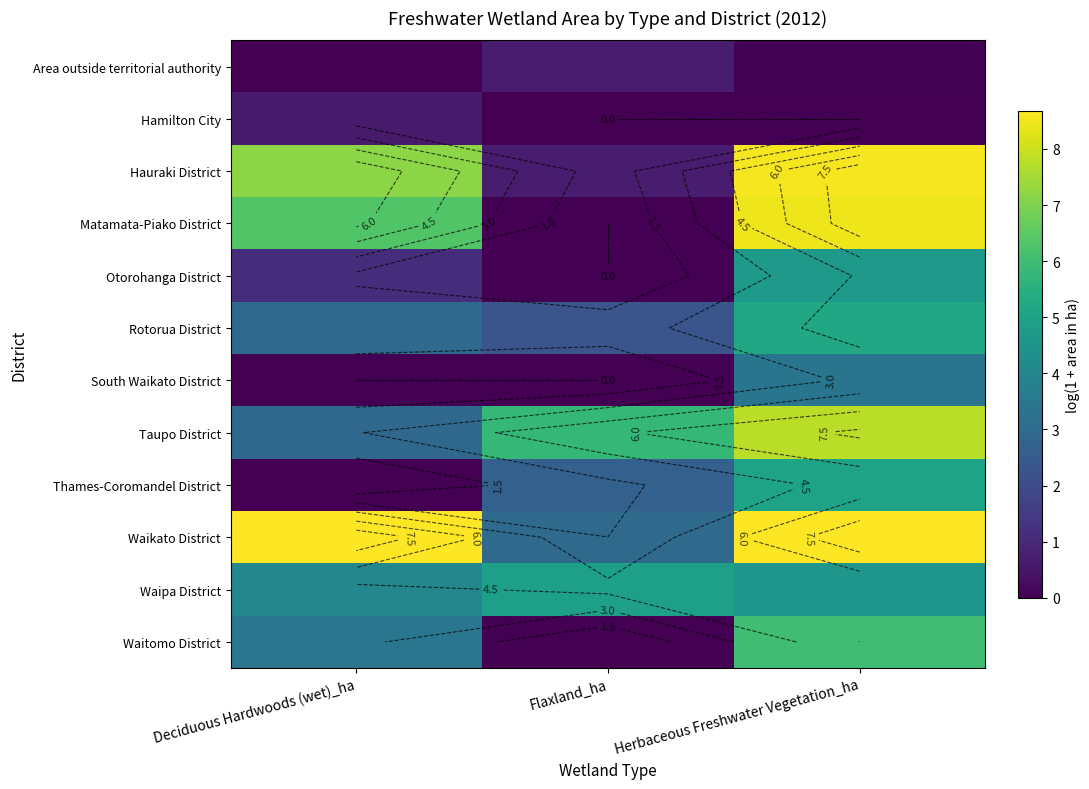

How many distinct data groups are displayed?

12